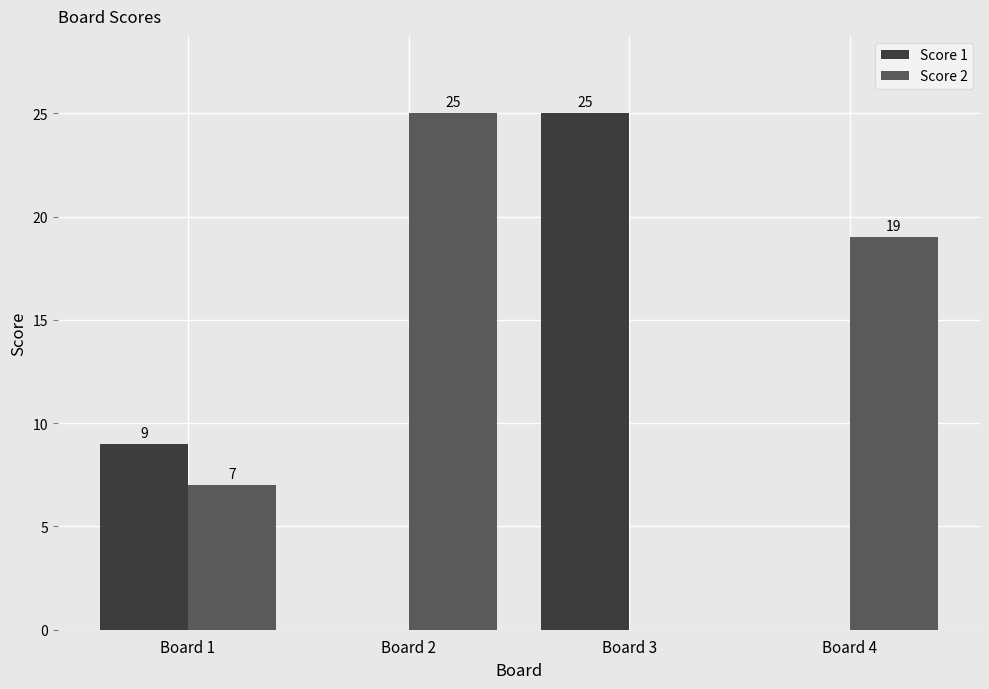

Are the bars horizontal?

No